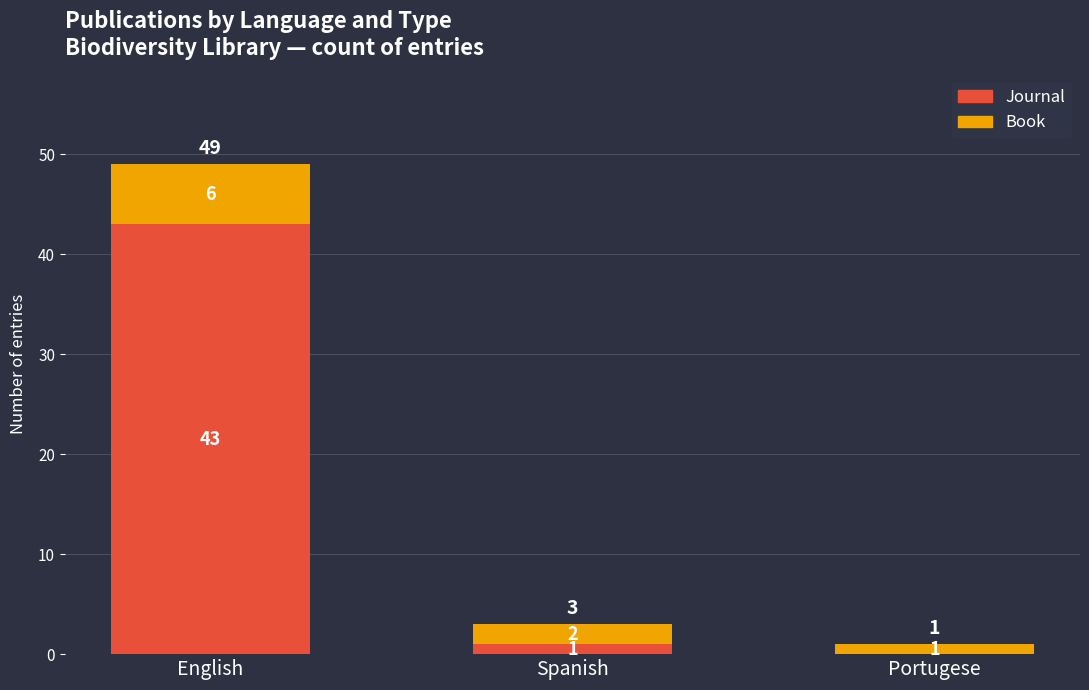

What are all the series names shown in the legend?

Journal, Book